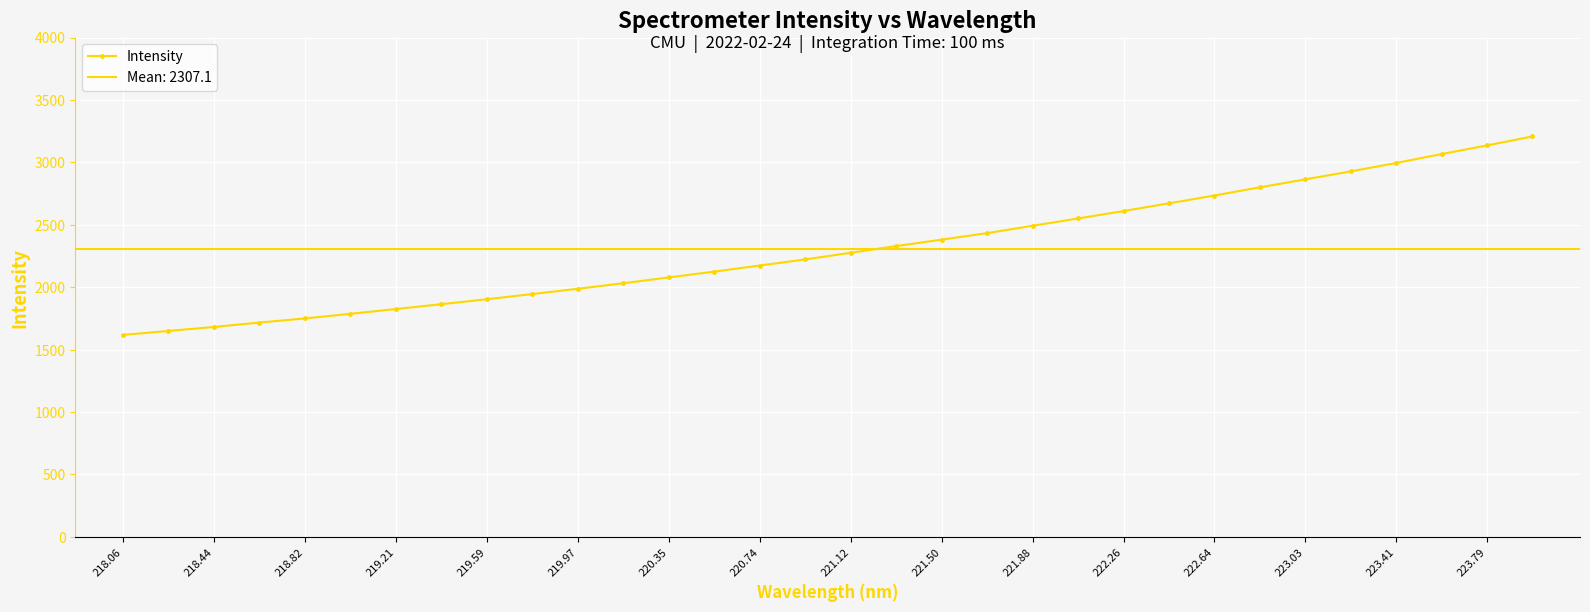

Which category has the lowest value across all series?

218.06